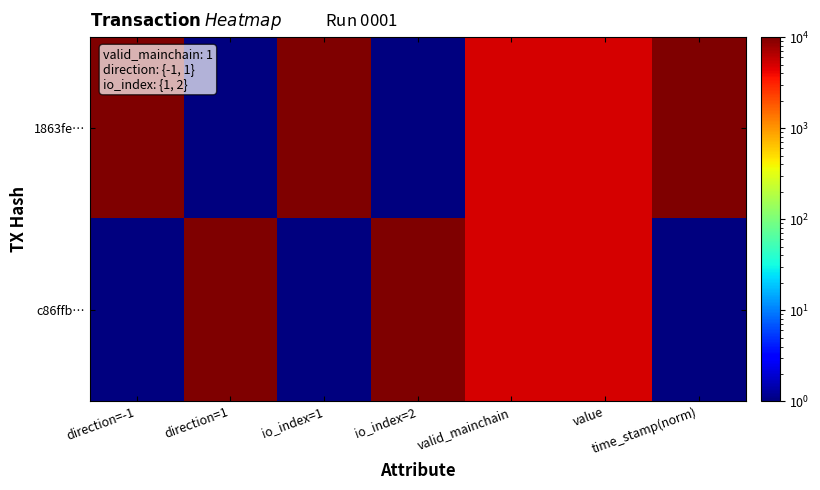

Between time_stamp(norm) and io_index=1, which is larger?

time_stamp(norm)